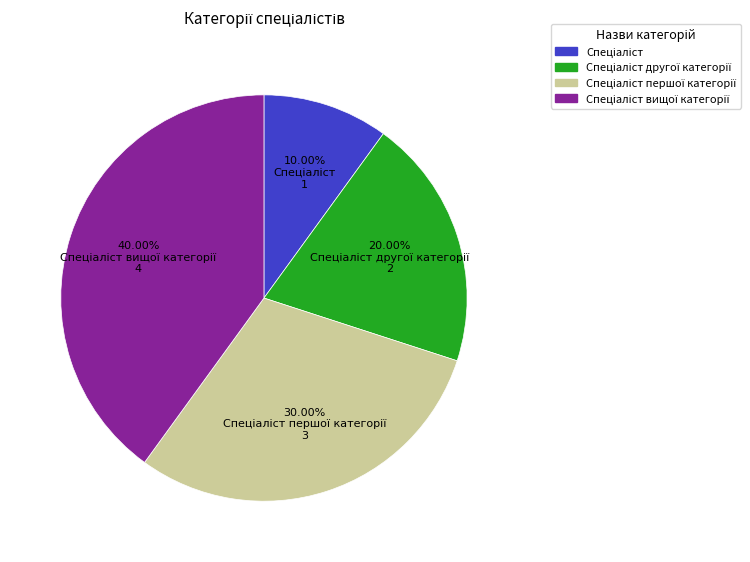

Does any single category account for the majority?

No